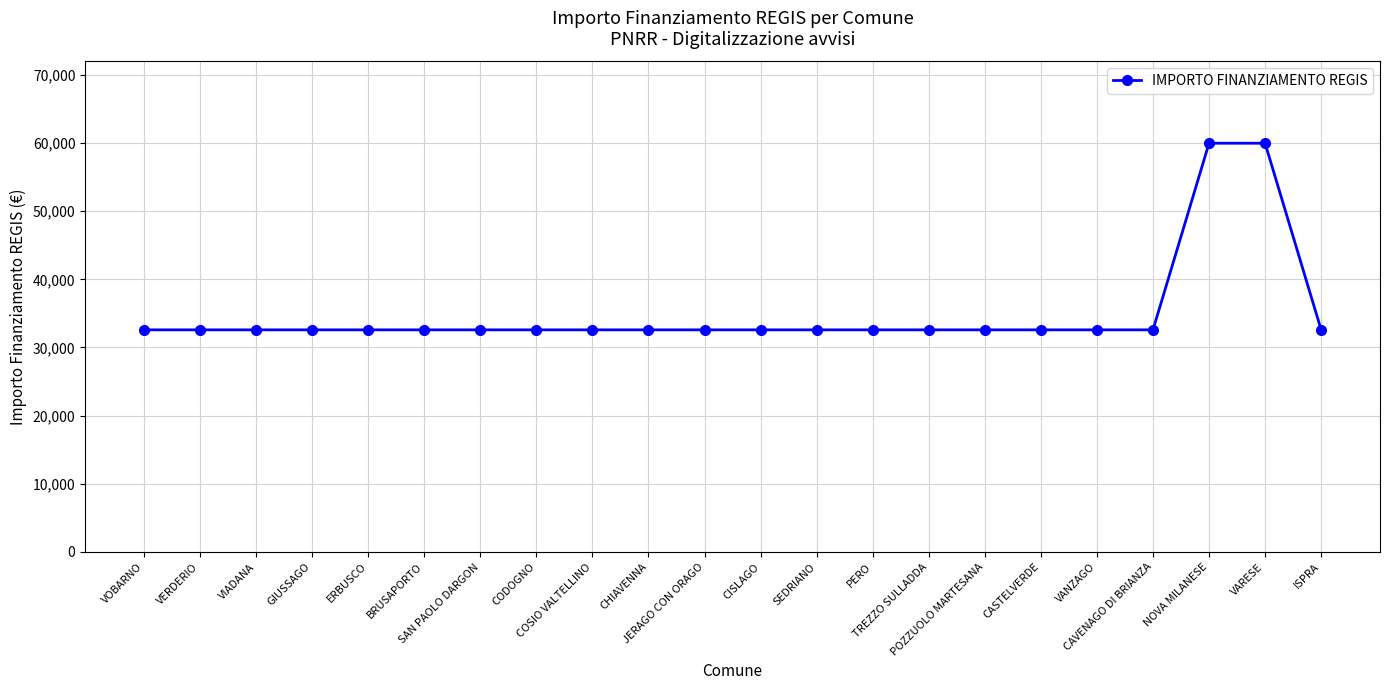

What is the greatest value displayed?

59966